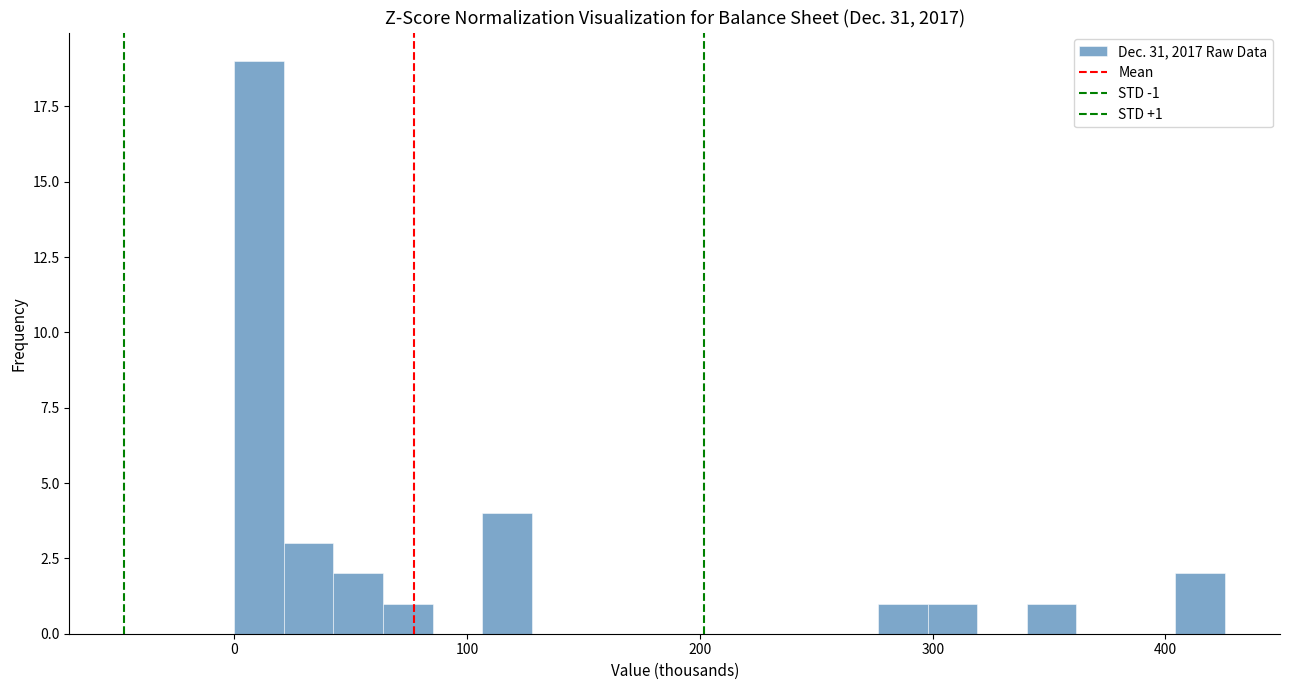

Around what value on the x-axis is the tallest bar? Give the approximate position of its centre, as read against the axis.

10